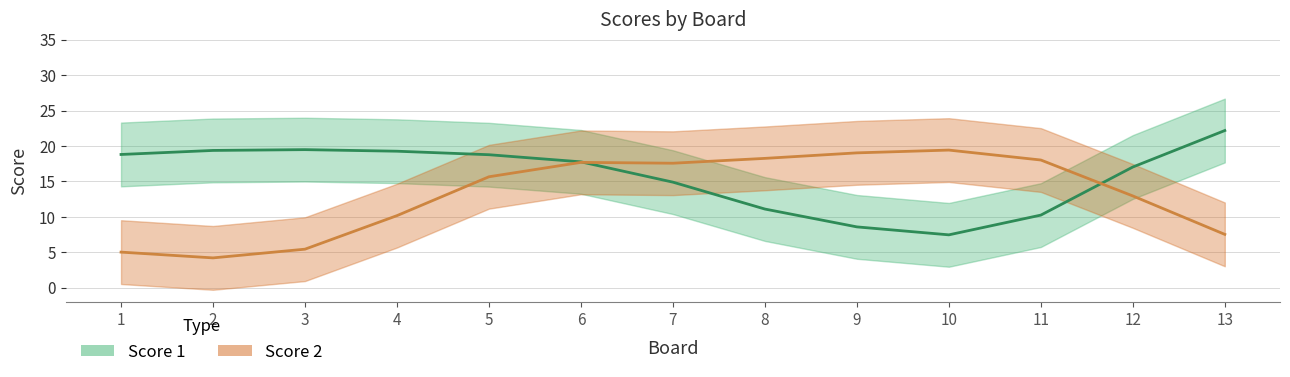

Which series has the widest spread of values?

Score 1